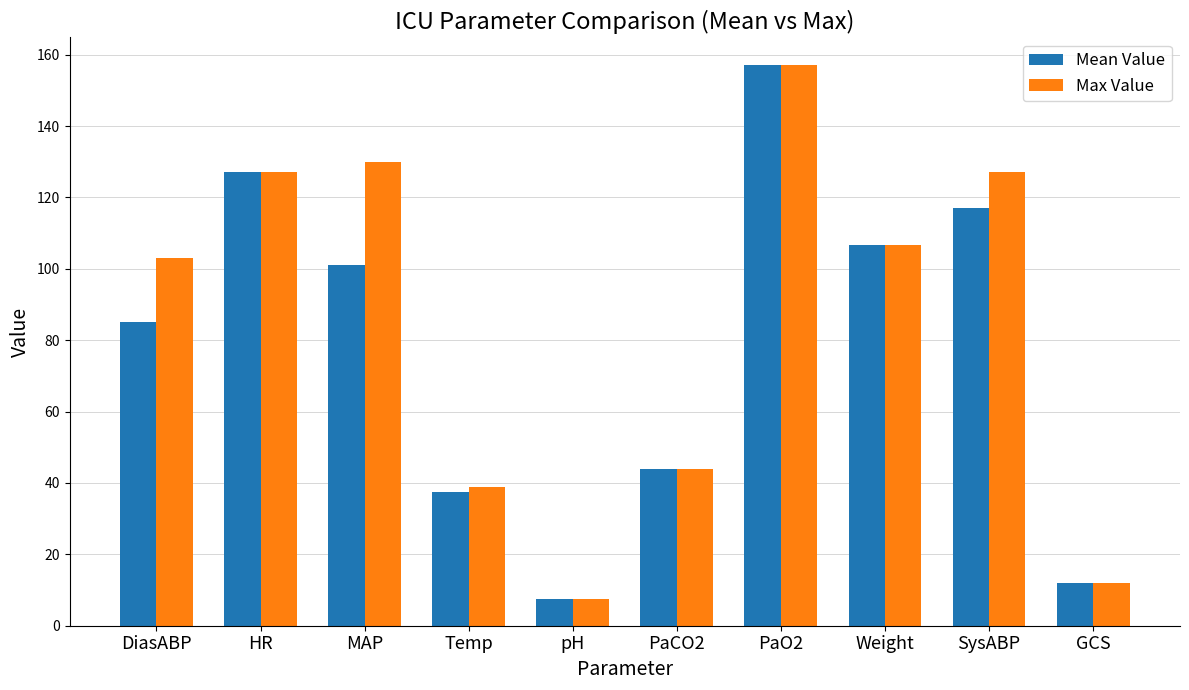

Which series changed the most between Temp and Weight?

Mean Value